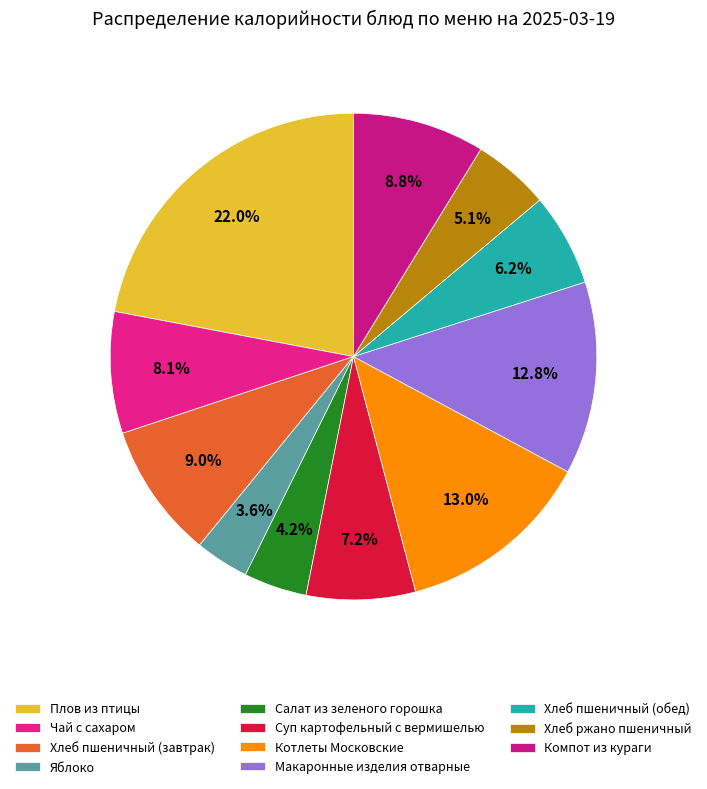

To the nearest percent, what is the combined percentage of Салат из зеленого горошка and Чай с сахаром?

12%